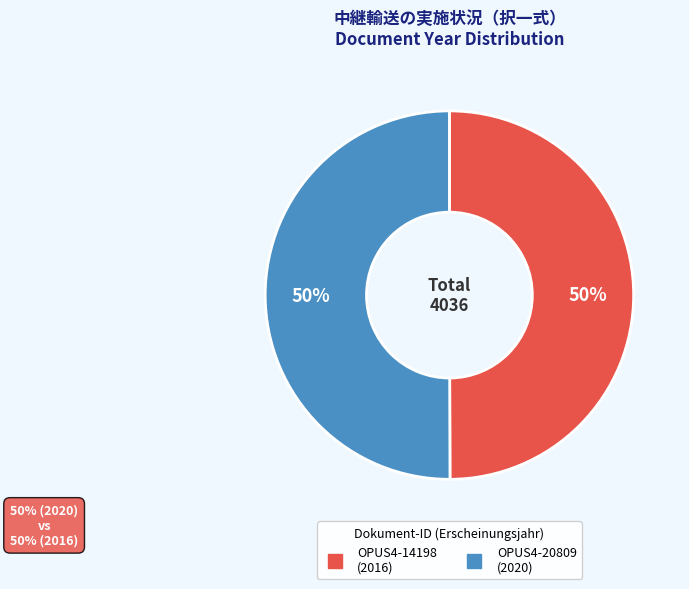

The OPUS4-14198 slice represents 41% of the pie. True or false?

False